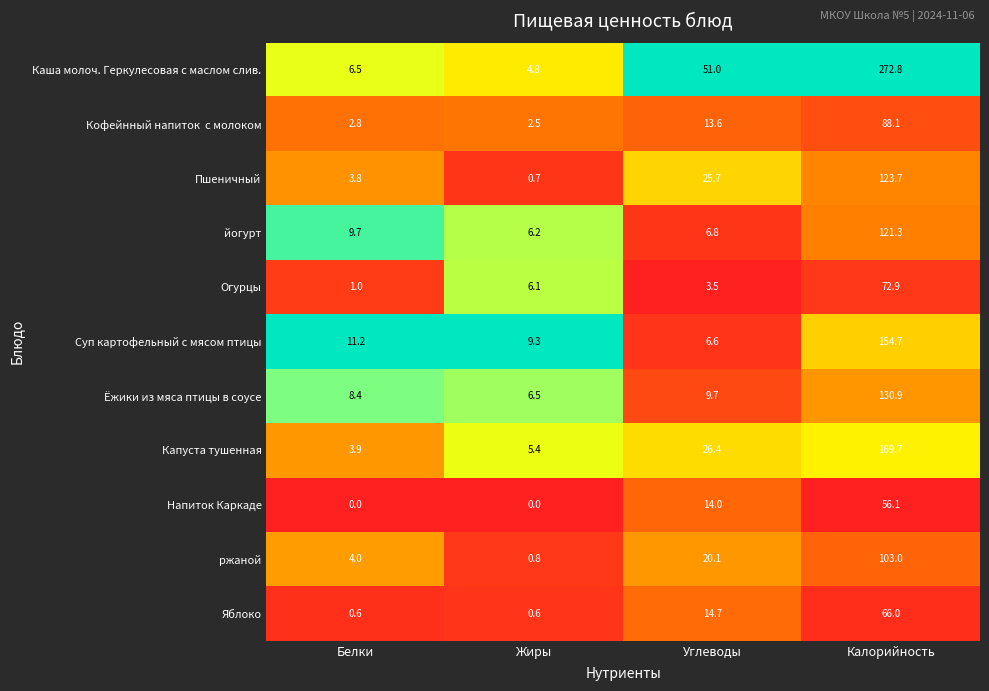

What is the difference between the highest and lowest values at Углеводы?

47.5